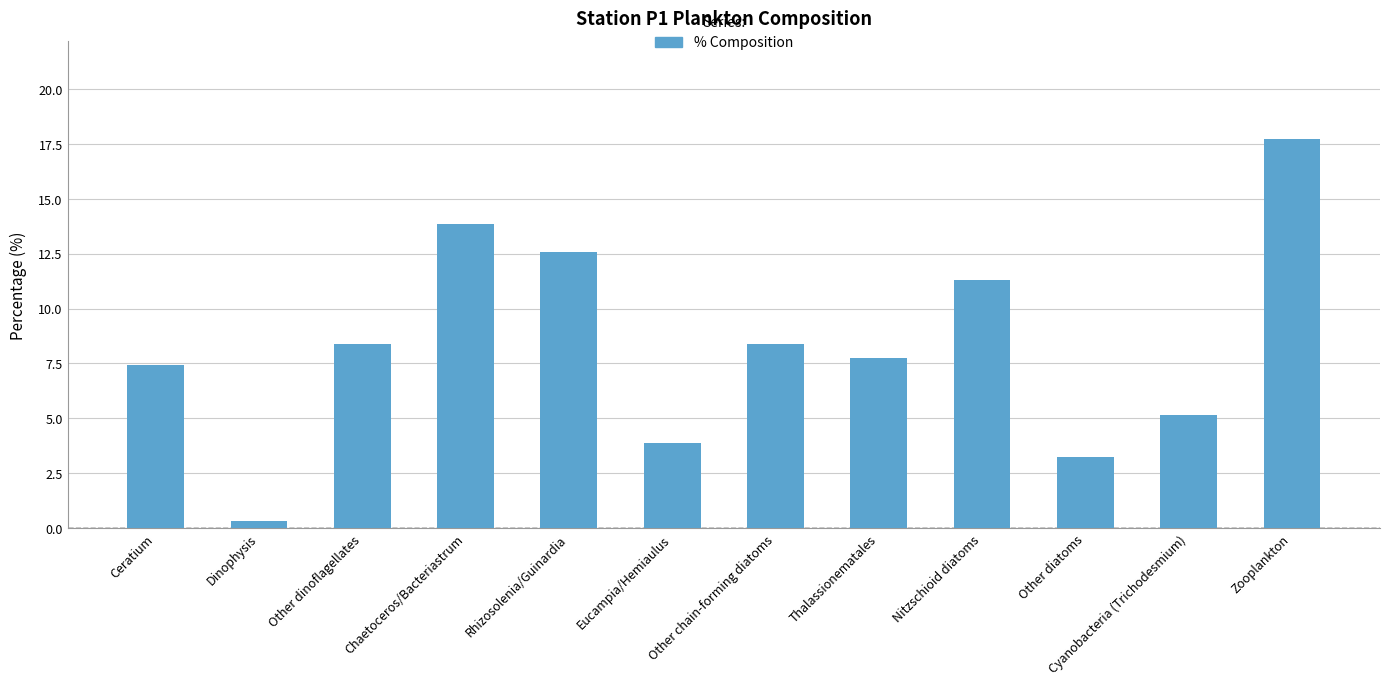

What is the sum of all values?

100.0